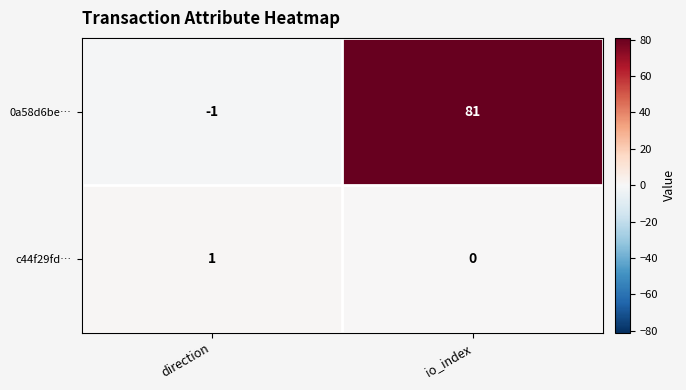

Between direction and io_index, which series saw the biggest shift?

0a58d6be…